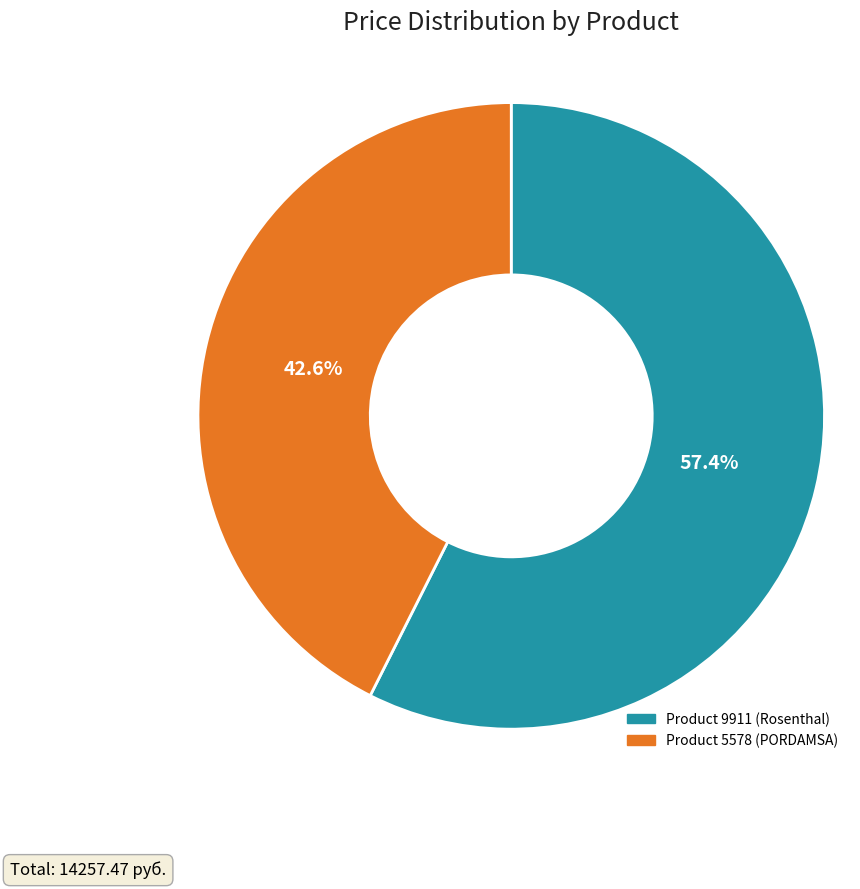

Which has a higher value, 5578 or 9911?

9911